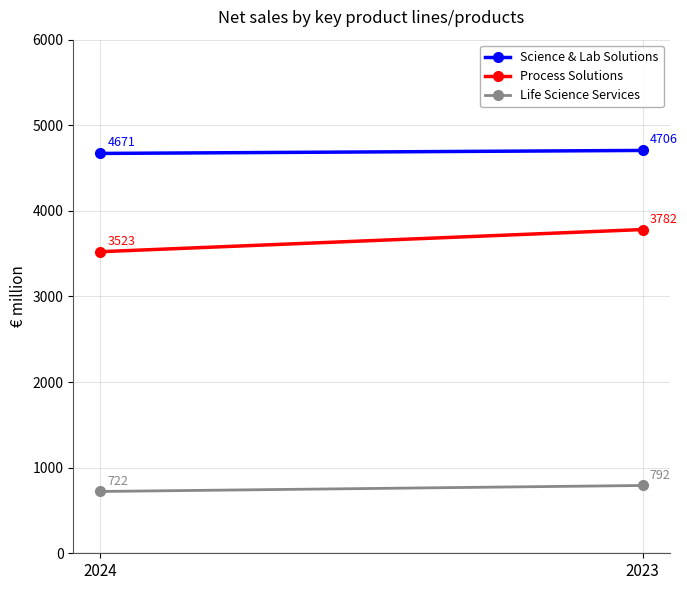

Reading left to right, list all the values displayed in this chart.

Science & Lab Solutions: 4671	4706
Process Solutions: 3523	3782
Life Science Services: 722	792